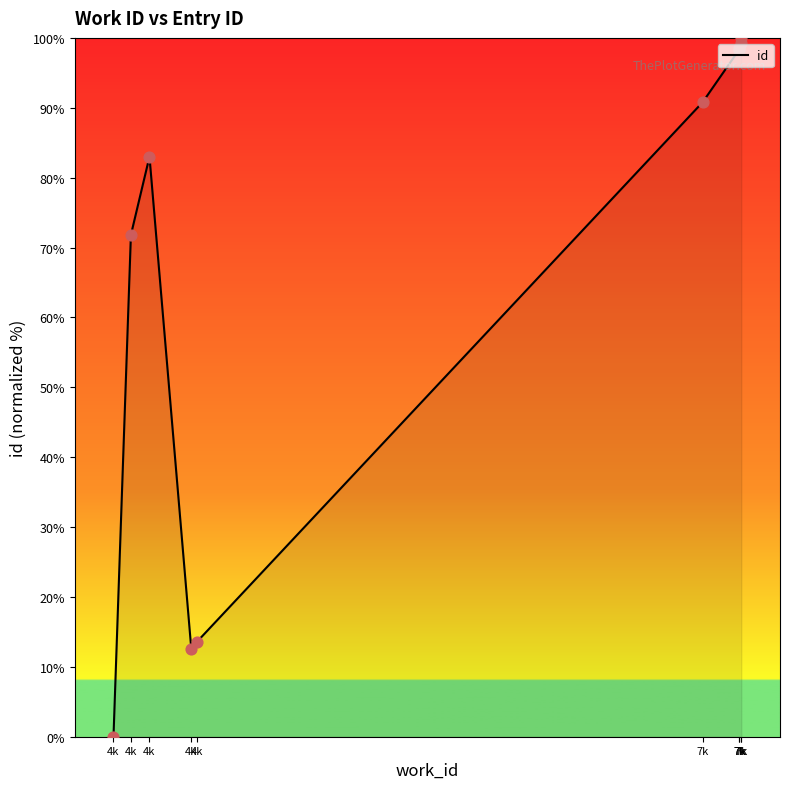

Which has a higher value, 4k or 7k?

7k